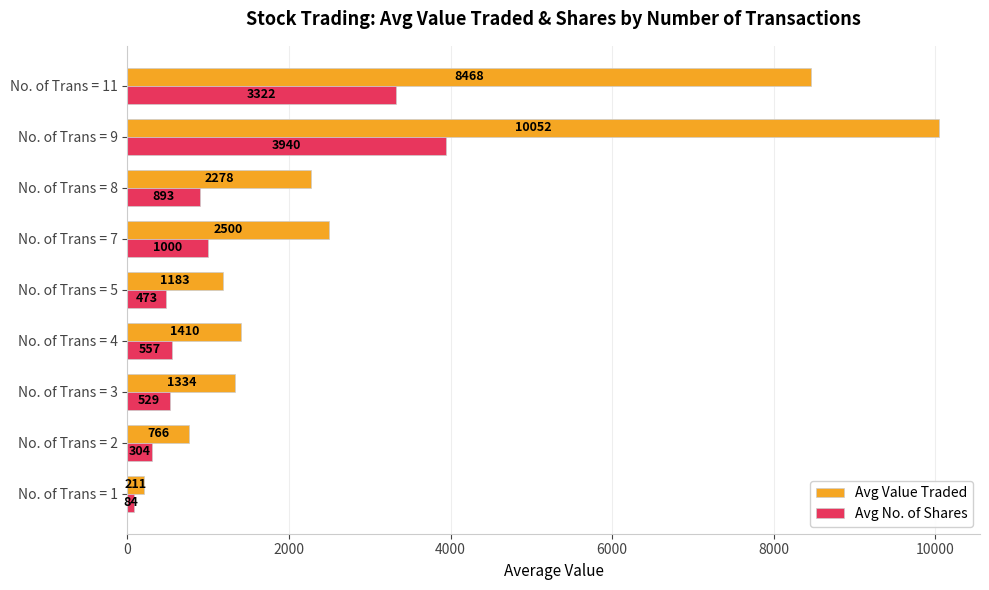

How many categories are shown in the chart?

9